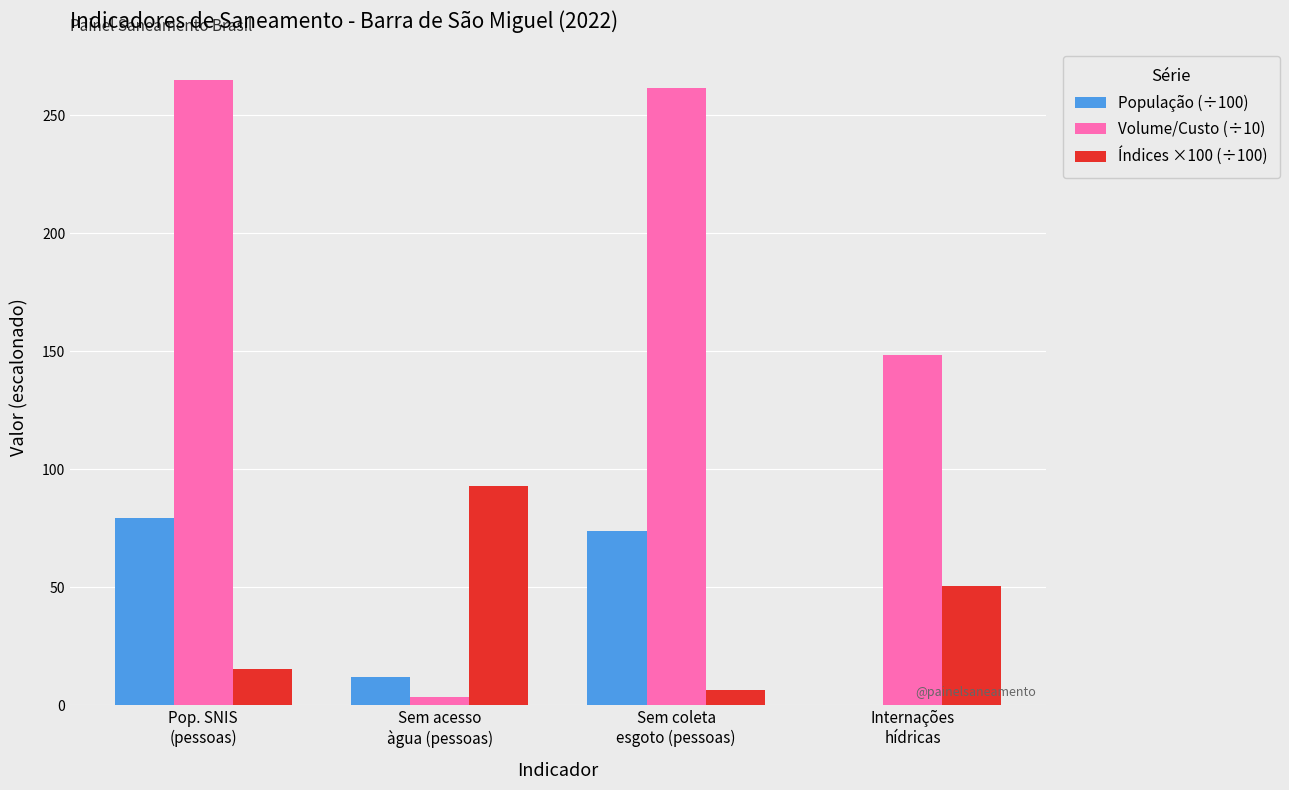

What is the maximum value for População (÷100)?

79.4